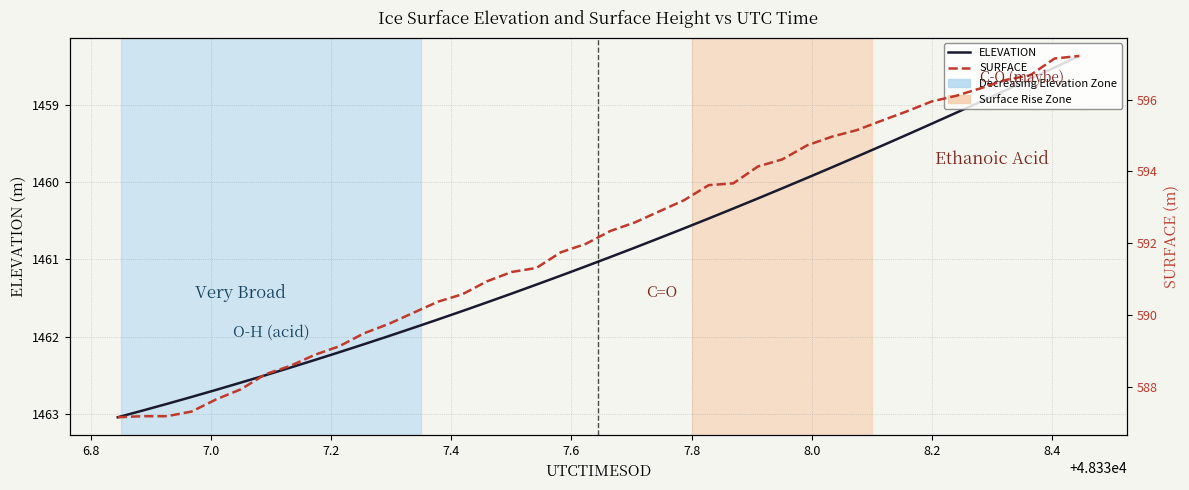

Is the value of SURFACE at 37 greater than the value of ELEVATION at 7.6?

No